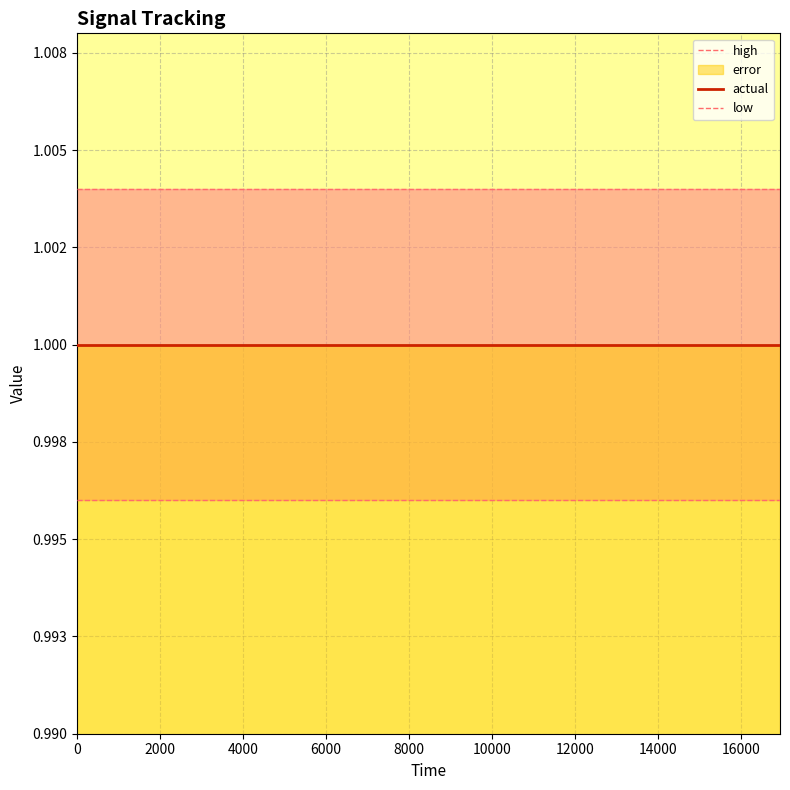

Which series has the largest total across all categories?

high